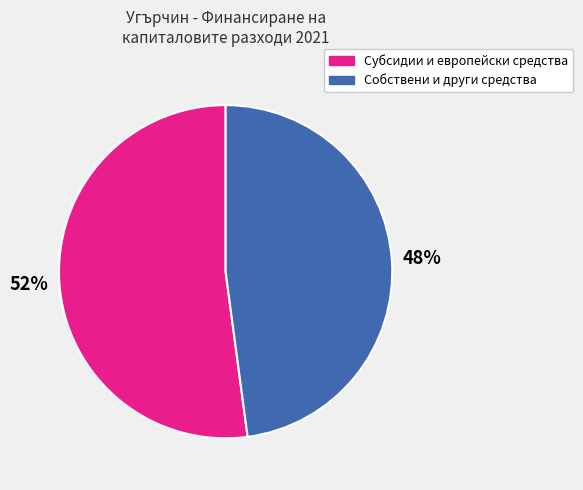

The Субсидии и европейски средства slice represents 60% of the pie. True or false?

False